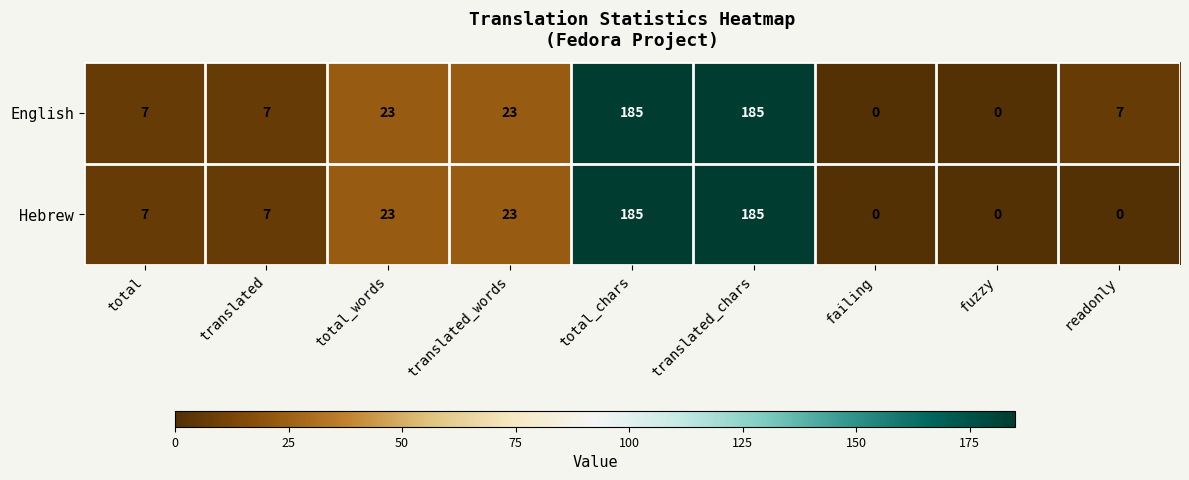

List the series in order of their overall mean, lowest first.

Hebrew, English